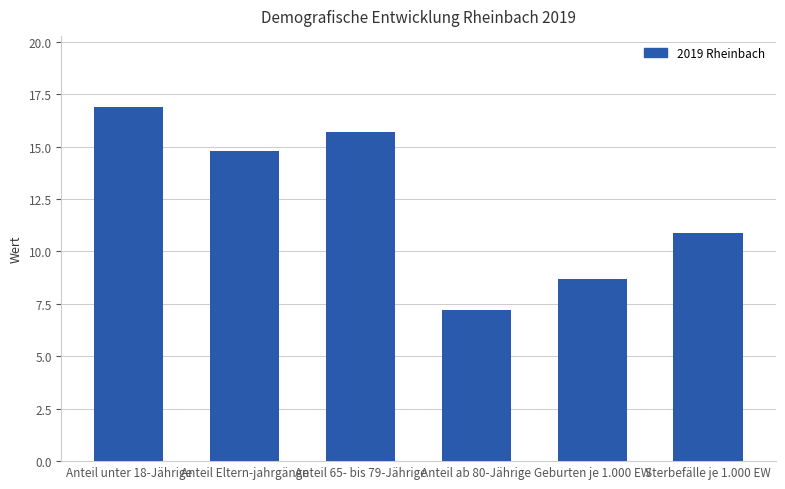

At which label does the data first exceed 14?

Anteil unter 18-Jährige